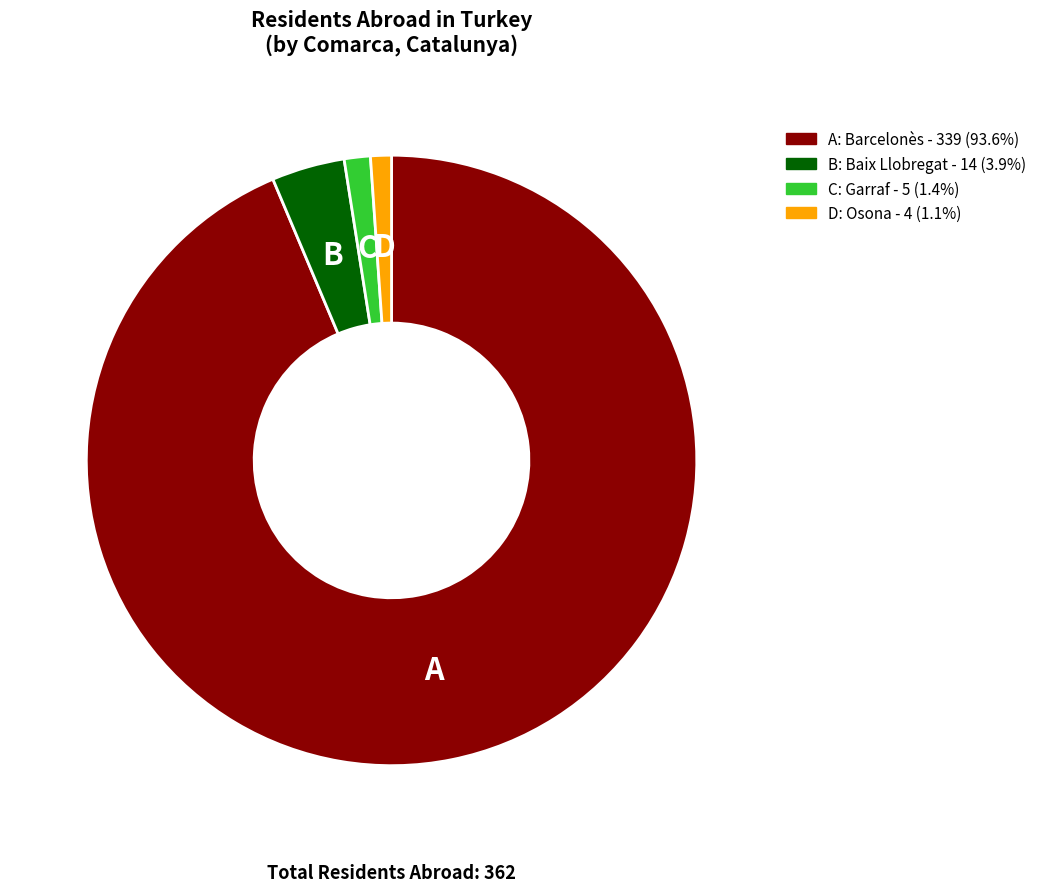

Is there a majority slice in this chart?

Yes